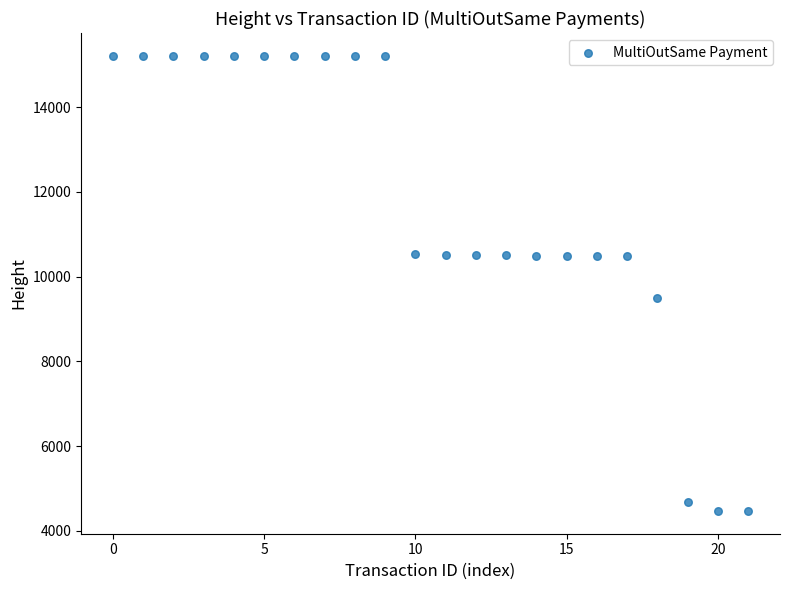

What is the range of Y values (max minus min)?

10747